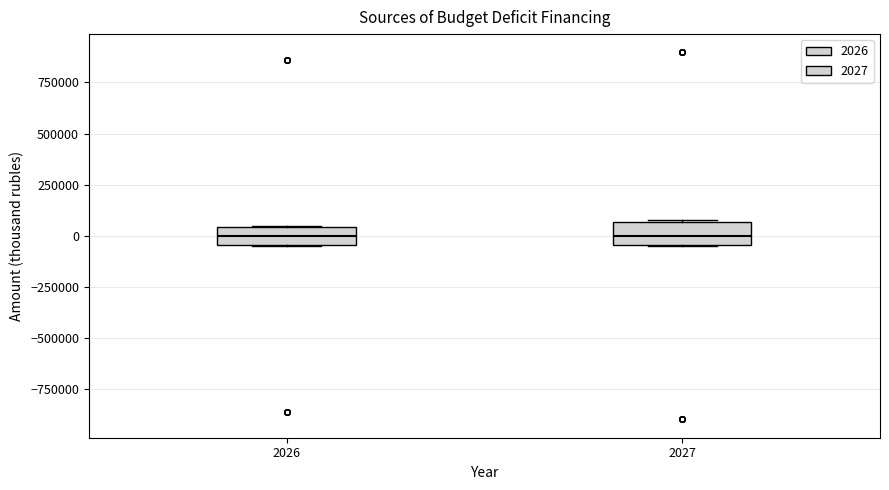

Reading left to right, read every box against the y-axis: the position of its median line, the range the box covers, and the ends of its whiskers. The values are not printed on the chart, so give them approximately, as read against the axis.

2026: median 0, box -50000 to 50000, whiskers -50000 to 50000
2027: median 0, box -50000 to 50000, whiskers -50000 to 100000